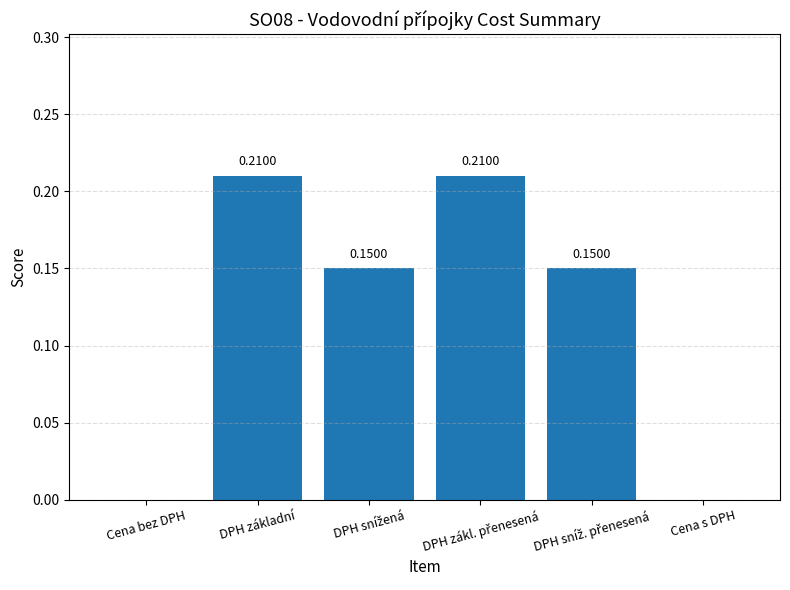

The chart shows a value of 0.2 at DPH základní. True or false?

True